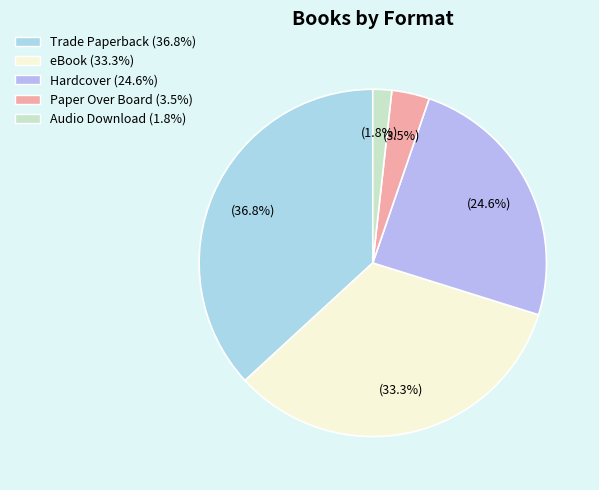

What percentage is NOT represented by Audio Download?

98.2%